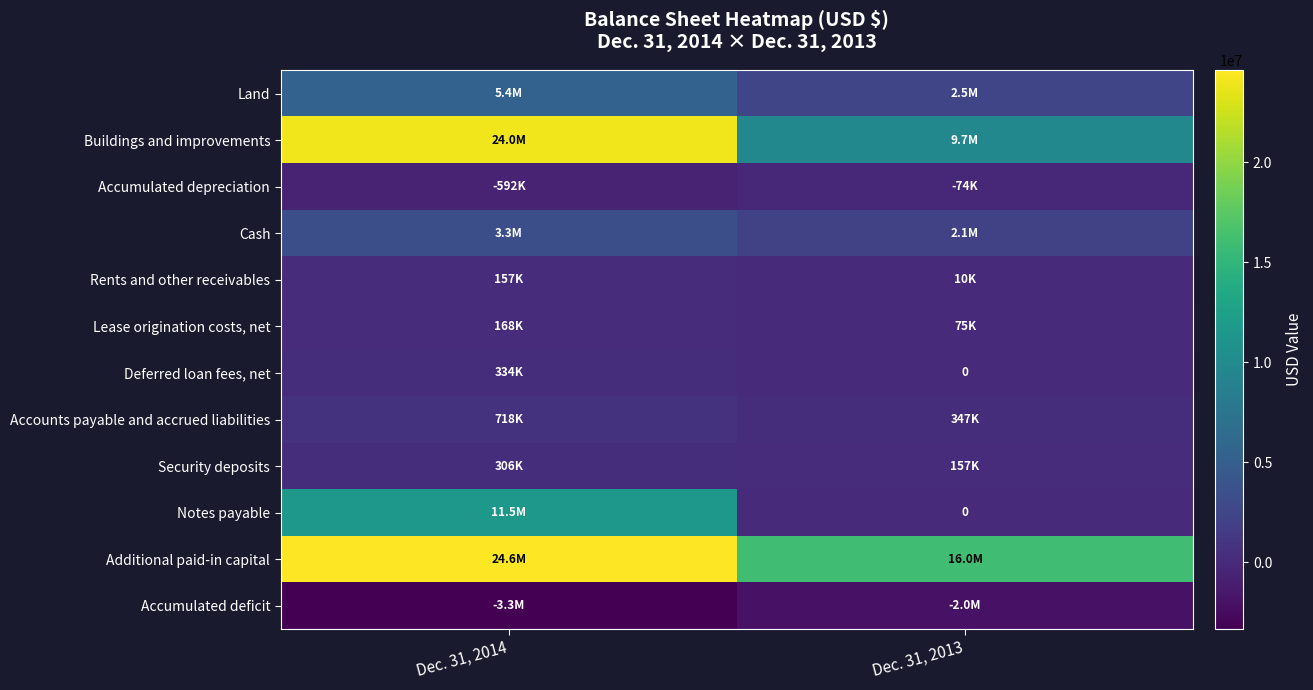

At which category is the sum across all series the highest?

Dec. 31, 2014